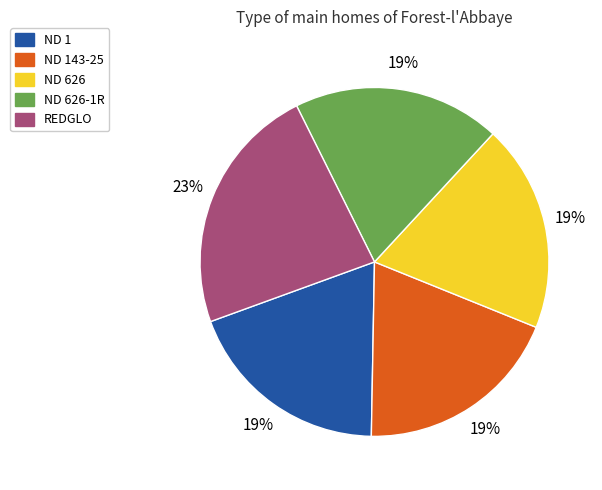

How many slices are in this pie chart?

5